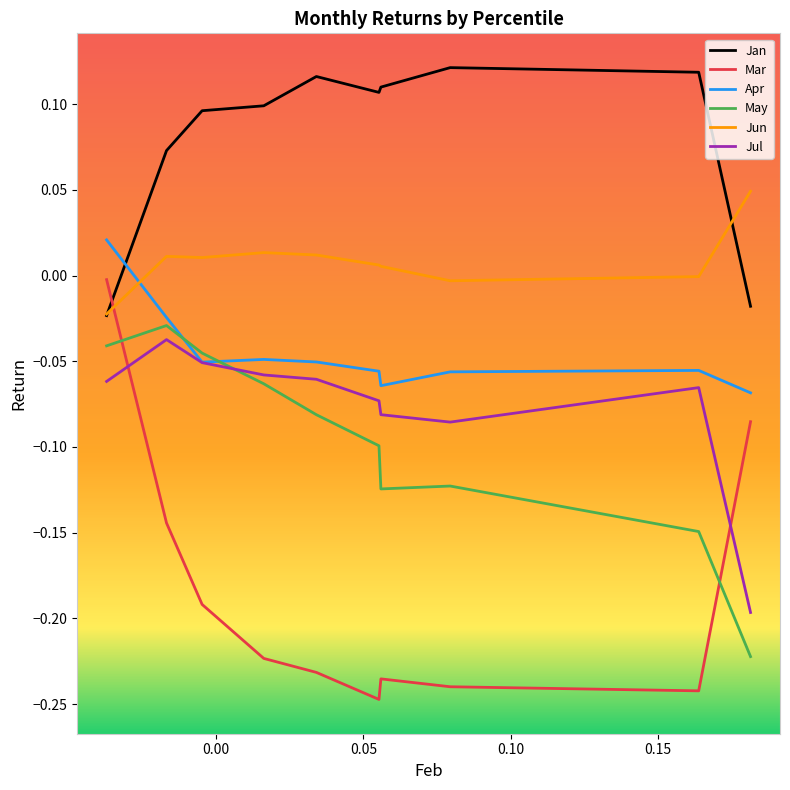

Which series has the largest total across all categories?

Jan